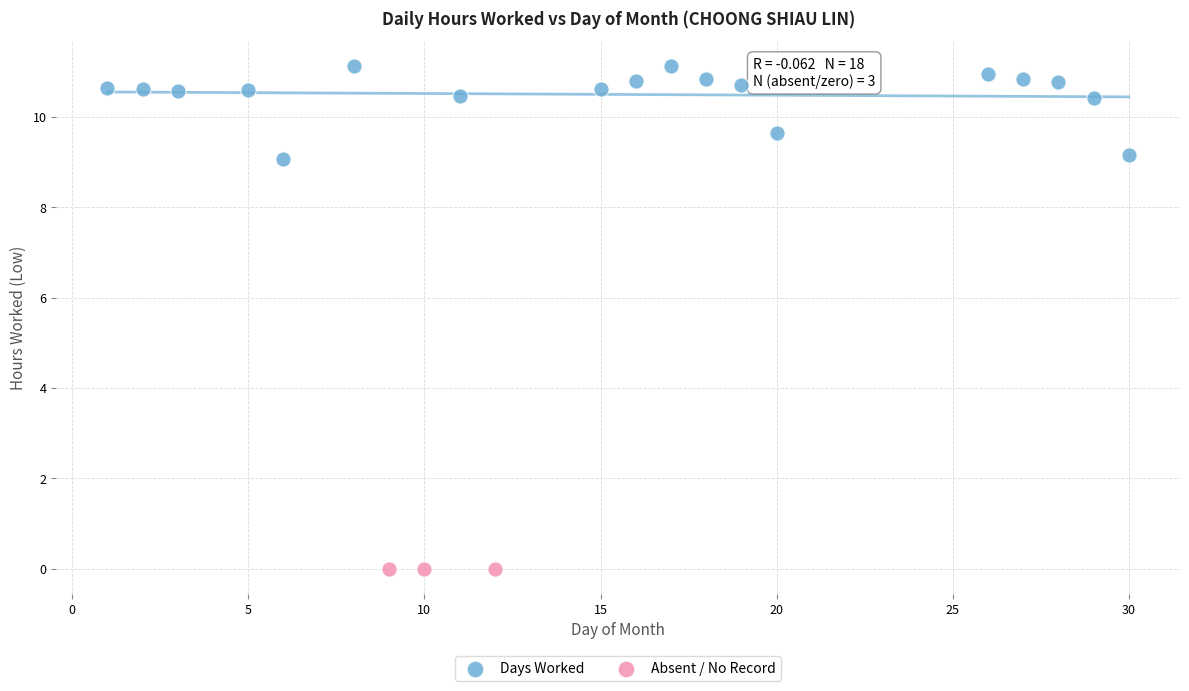

Which series contains the lowest Y value?

Absent / No Record